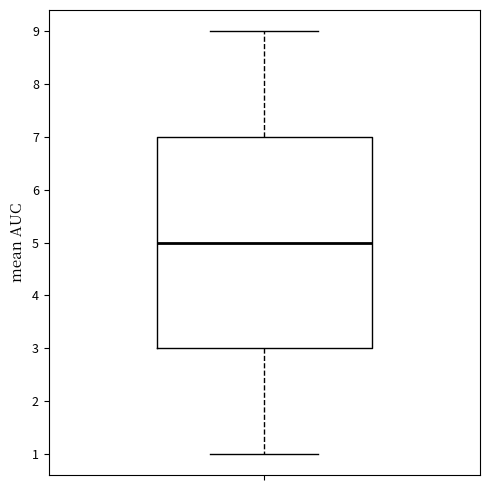

Where does the median line of the box sit on the y-axis? The values are not printed on the chart, so give them approximately, as read against the axis.

5